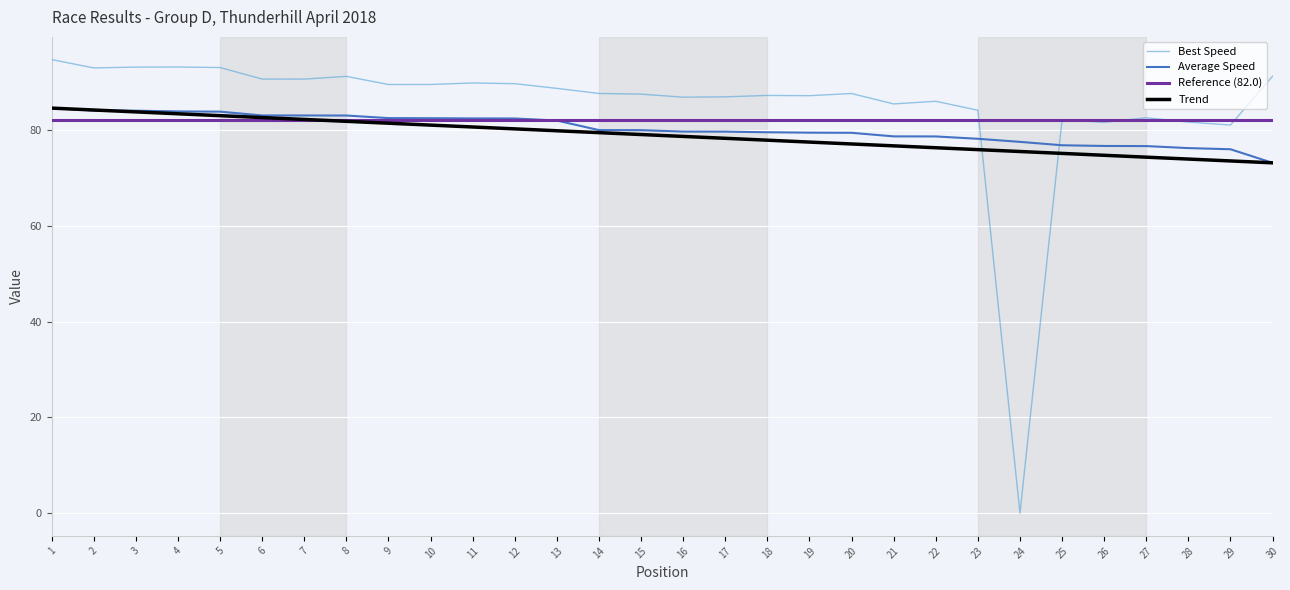

What is the sum of the Average Speed values at 21 and 15?

158.6